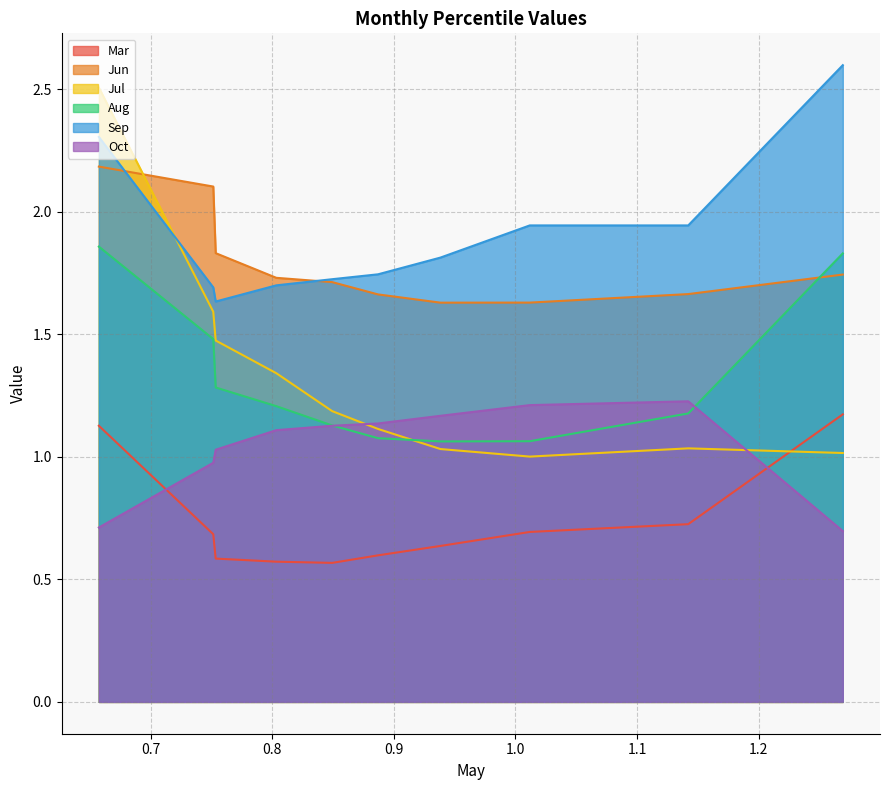

True or false: Sep and Mar cross at least once.

False